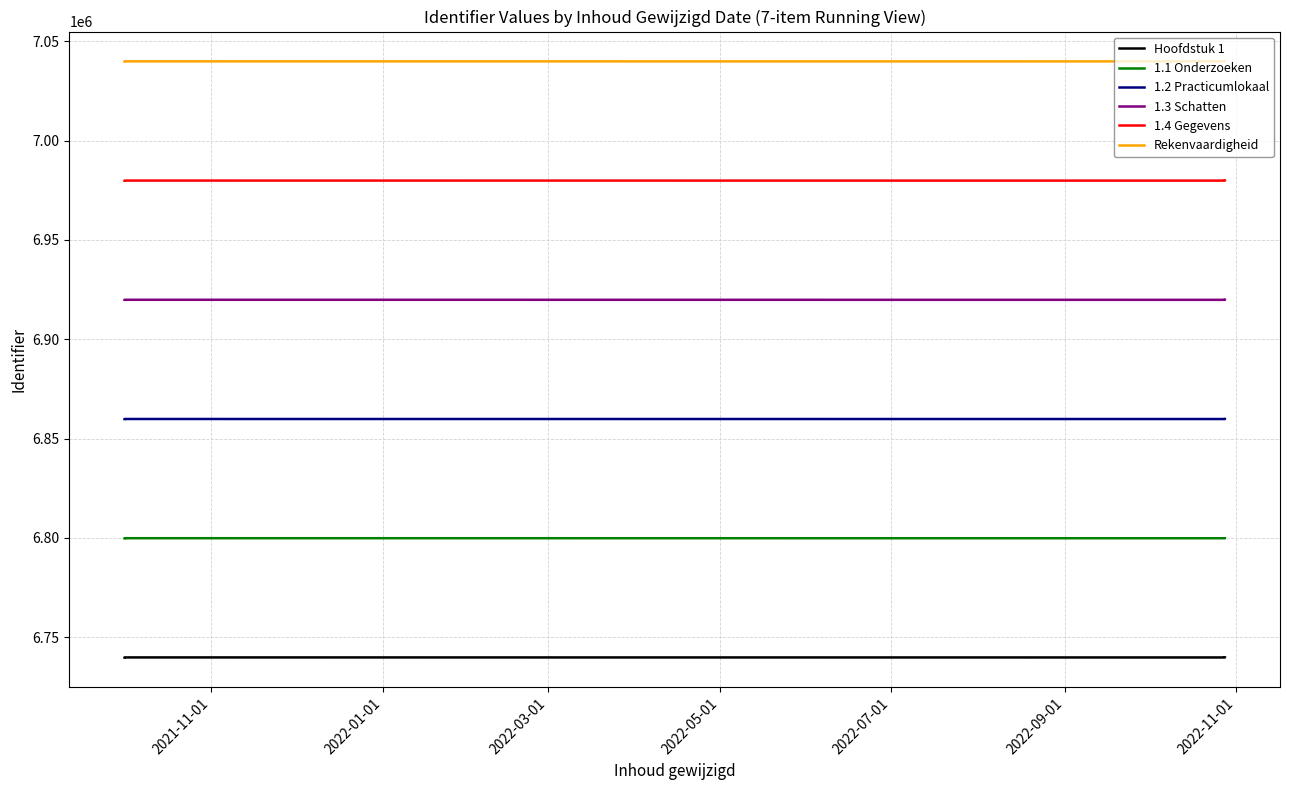

What value does the Hoofdstuk 1 series have at 2022-01-01, to the nearest 5?

6739895